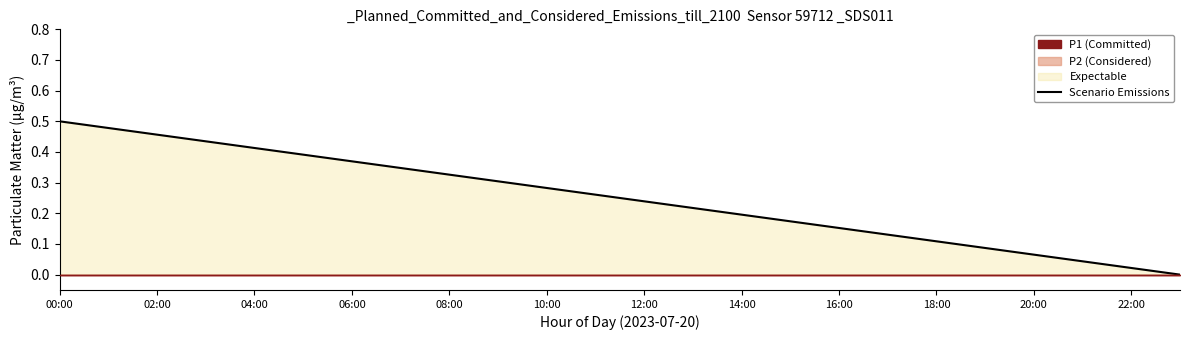

The Scenario Emissions series shows 0.2 at 14:00. True or false?

True